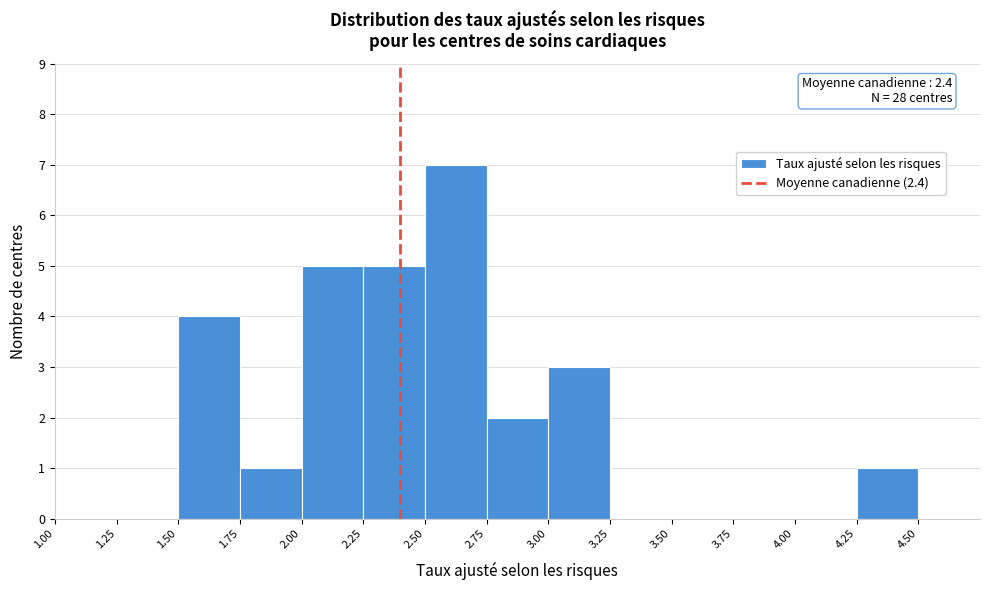

Which range on the x-axis has the tallest bar?

2.50 to 2.75